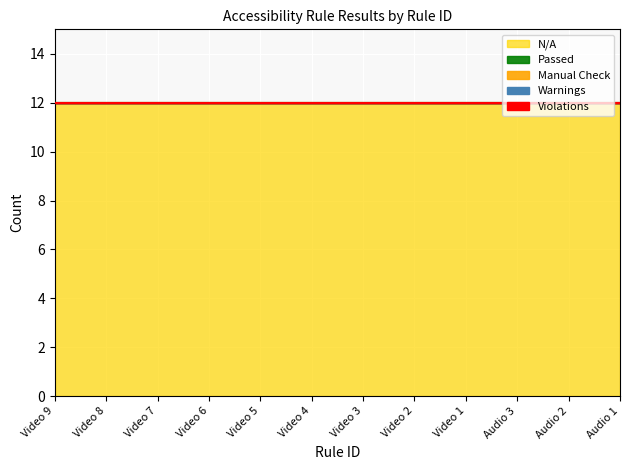

Rank the series at Video 2 from highest to lowest value.

N/A, Violations, Warnings, Manual Check, Passed